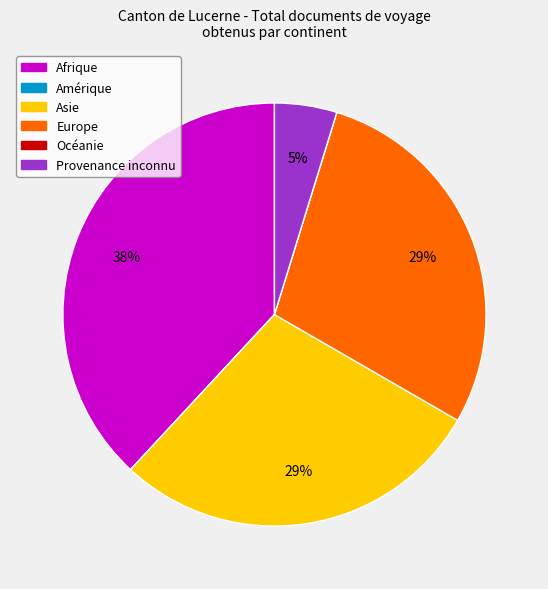

To the nearest percent, what is the difference between the largest and smallest slice percentages?

38%